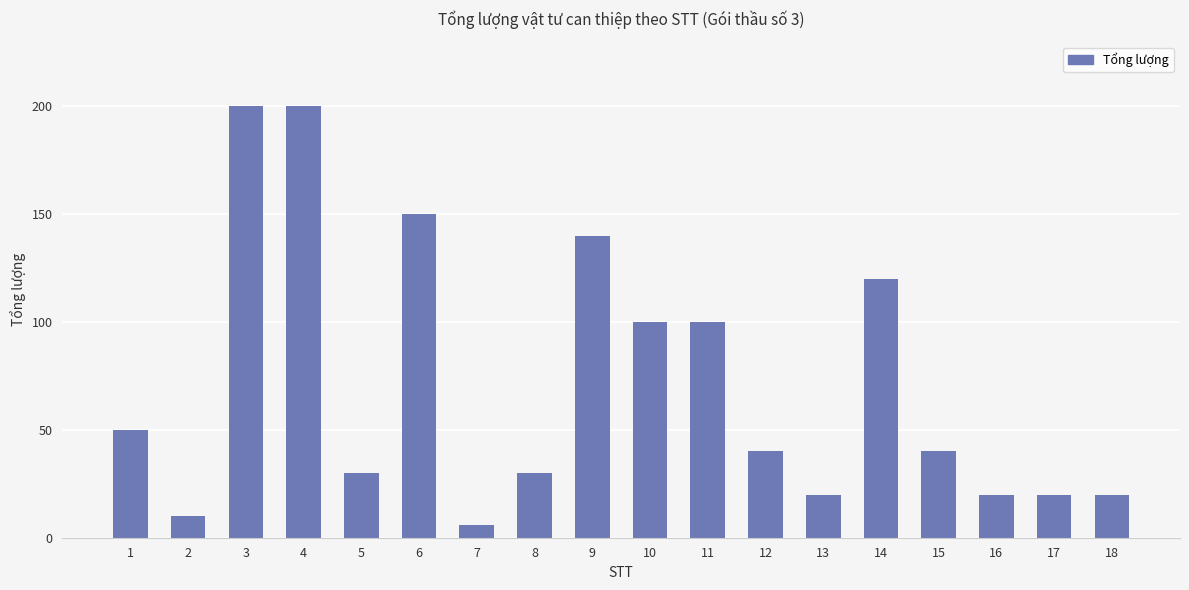

At which category does the chart reach its minimum across all series?

7